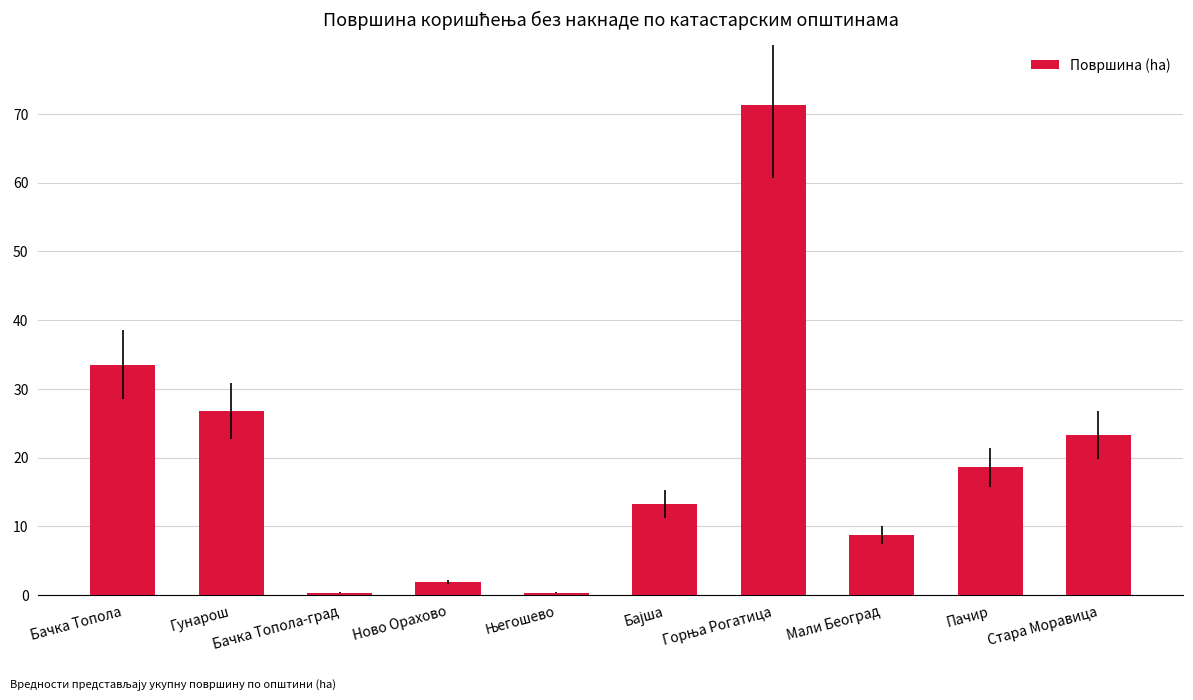

What is the difference between the maximum and minimum values?

71.0